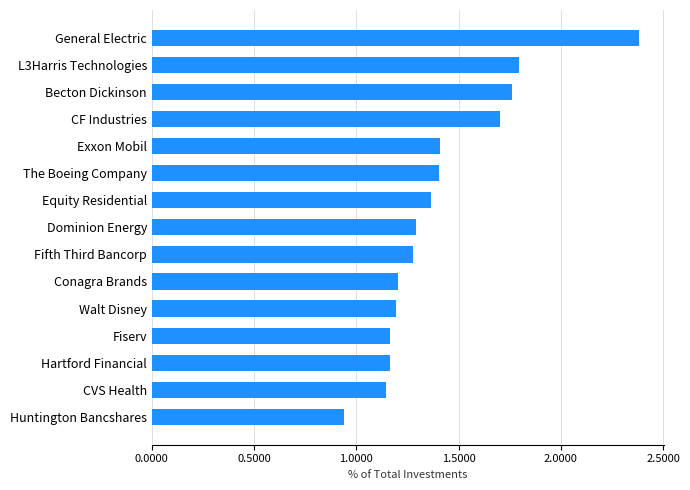

What is the change in value from Huntington Bancshares to Fiserv?

+0.2